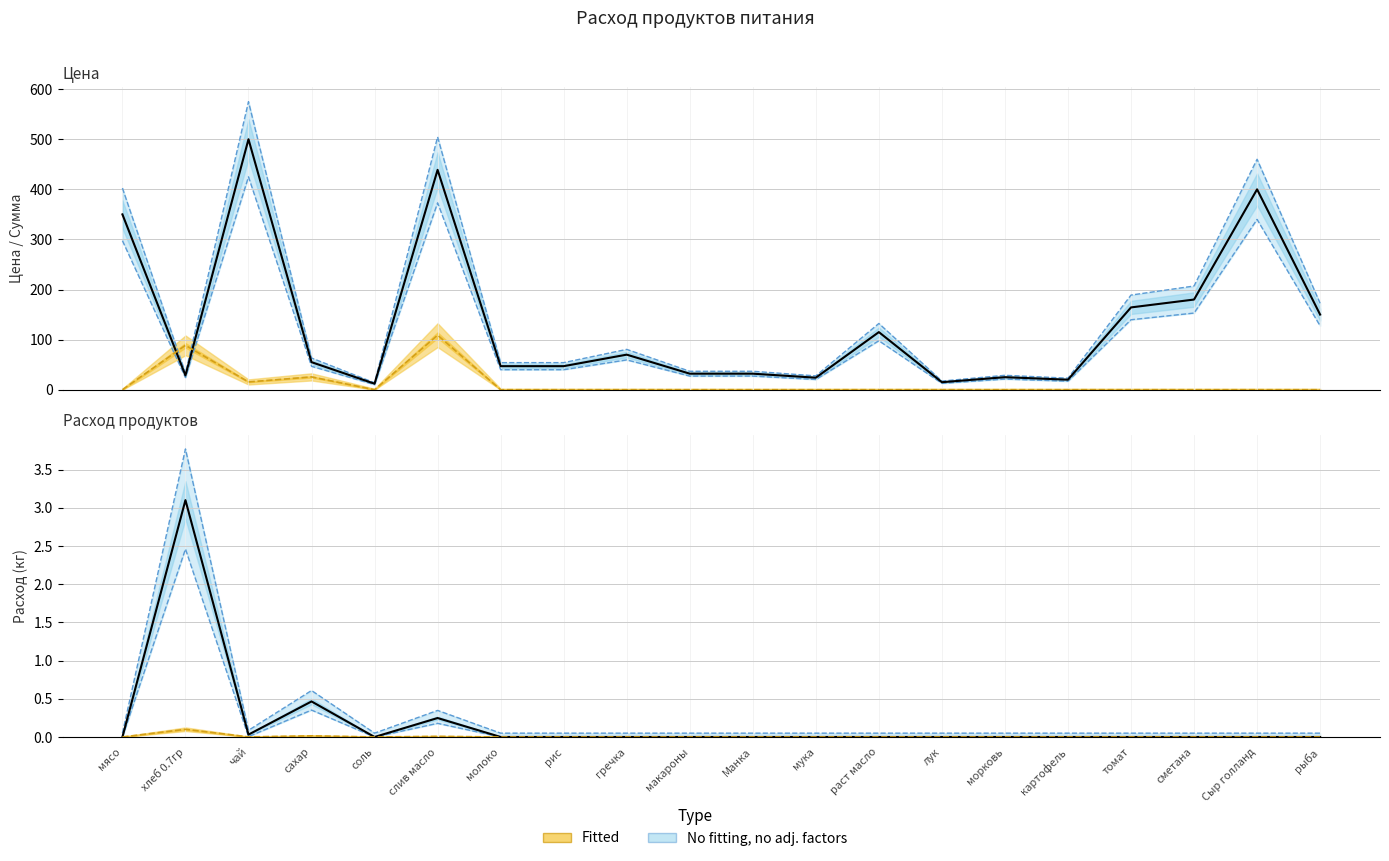

Which category has the lowest value across all series?

мясо